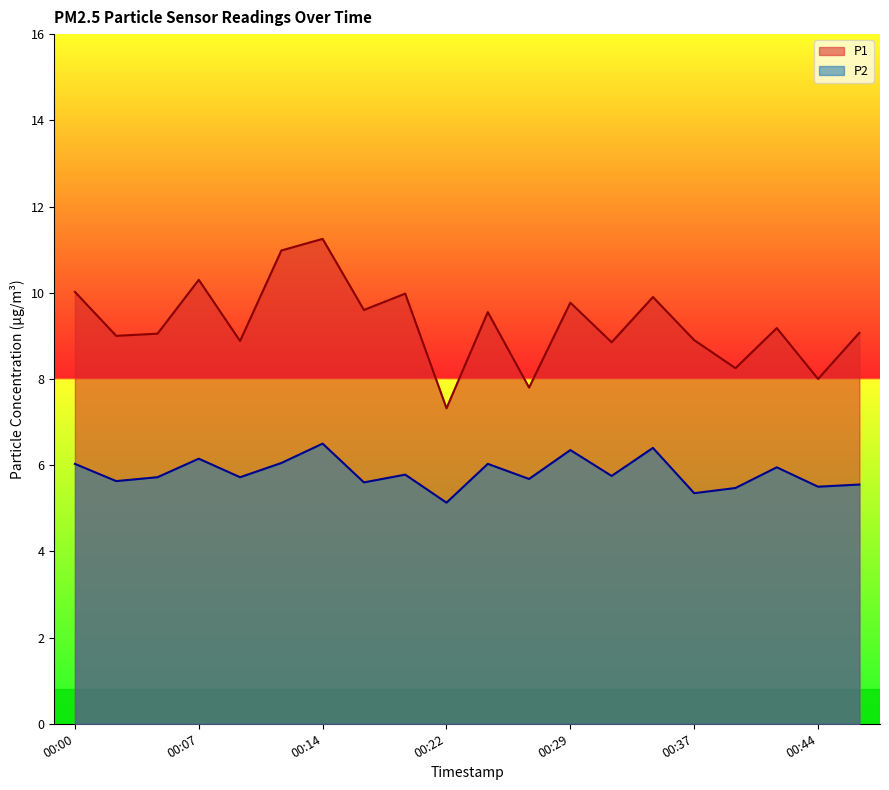

What is the highest value of the P1 series?

11.2